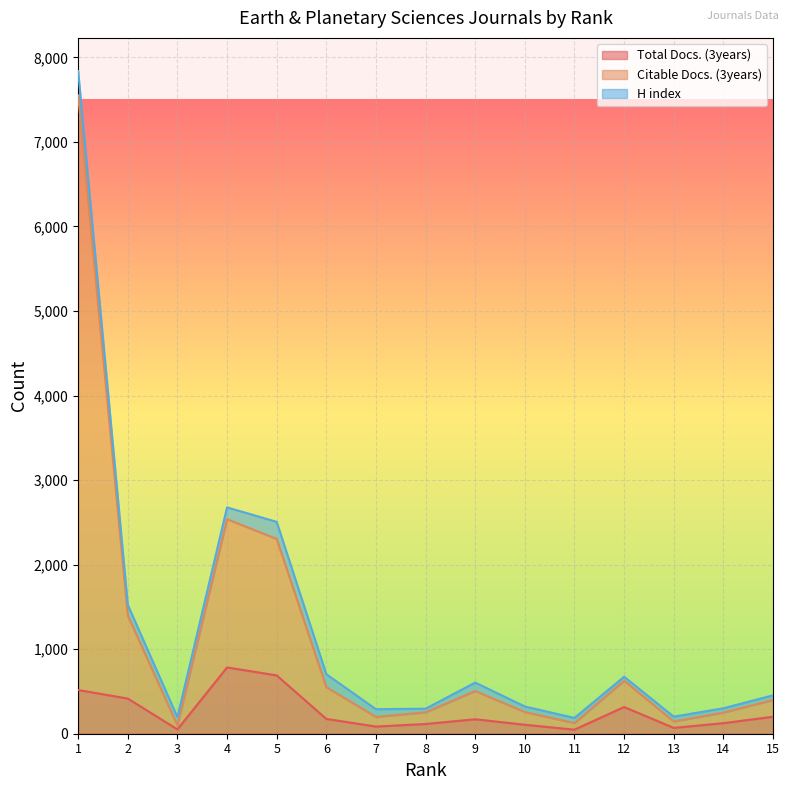

At how many categories does at least one series exceed 6432?

1